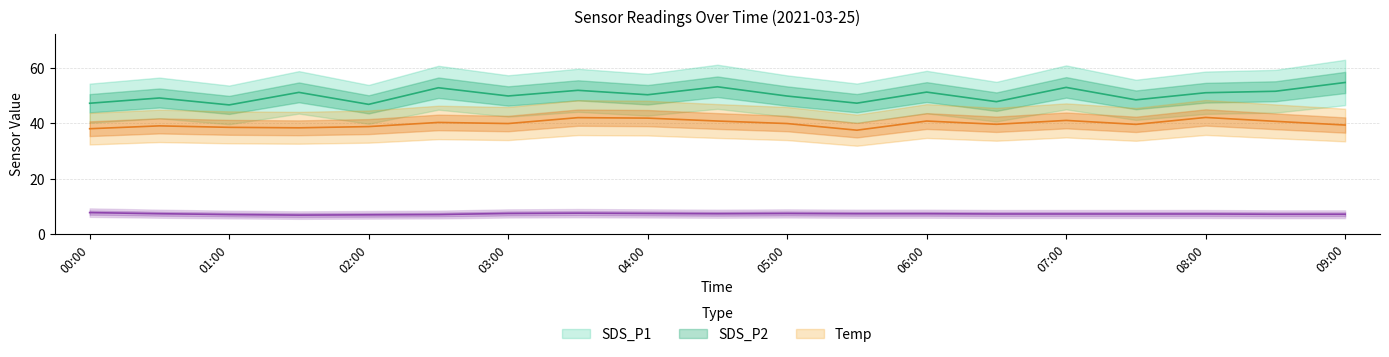

Reading left to right, transcribe all the data shown in this chart.

SDS_P1: 00:00=47.2	00:30=49.1	01:00=46.6	01:30=51.1	02:00=46.8	02:30=52.8	03:00=49.8	03:30=51.9	04:00=50.3	04:30=53.1	05:00=49.8	05:30=47.2	06:00=51.2	06:30=47.8	07:00=52.9	07:30=48.4	08:00=51.0	08:30=51.5	09:00=54.7
SDS_P2: 00:00=38.0	00:30=39.0	01:00=38.5	01:30=38.3	02:00=38.8	02:30=40.3	03:00=39.9	03:30=42.0	04:00=41.8	04:30=40.8	05:00=39.9	05:30=37.5	06:00=40.8	06:30=39.6	07:00=41.0	07:30=39.6	08:00=42.1	08:30=40.7	09:00=39.3
Temp: 00:00=7.7	00:30=7.3	01:00=7.0	01:30=6.8	02:00=6.9	02:30=7.0	03:00=7.4	03:30=7.5	04:00=7.4	04:30=7.3	05:00=7.4	05:30=7.3	06:00=7.3	06:30=7.2	07:00=7.2	07:30=7.2	08:00=7.2	08:30=7.1	09:00=7.1